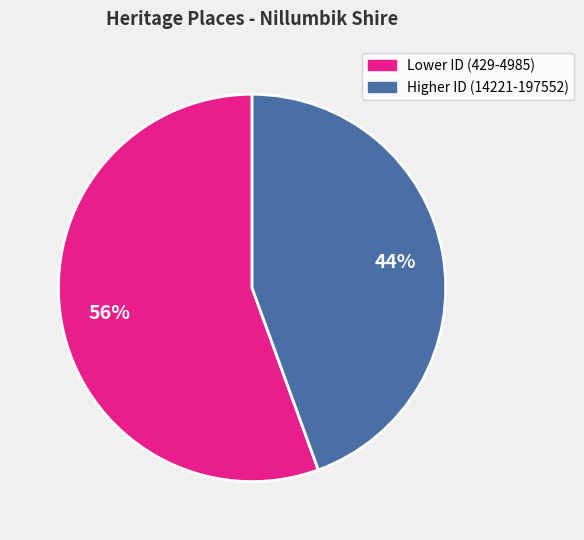

How many segments does this pie chart have?

2